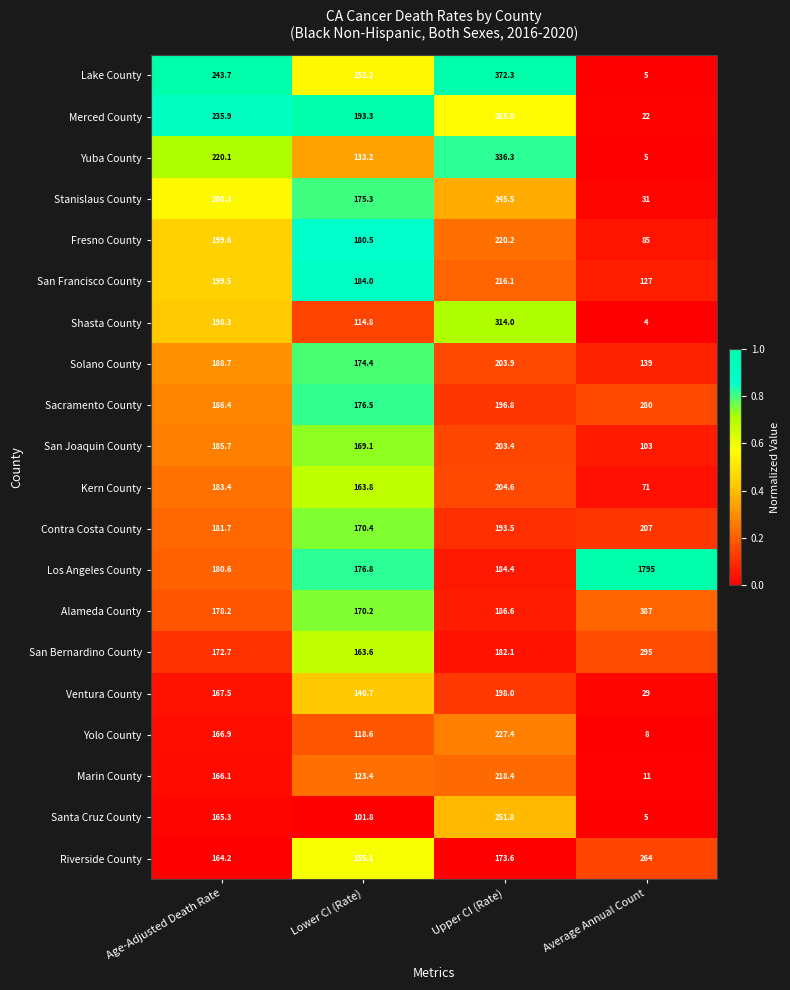

Which category has the lowest value in the Yuba County series?

Average Annual Count